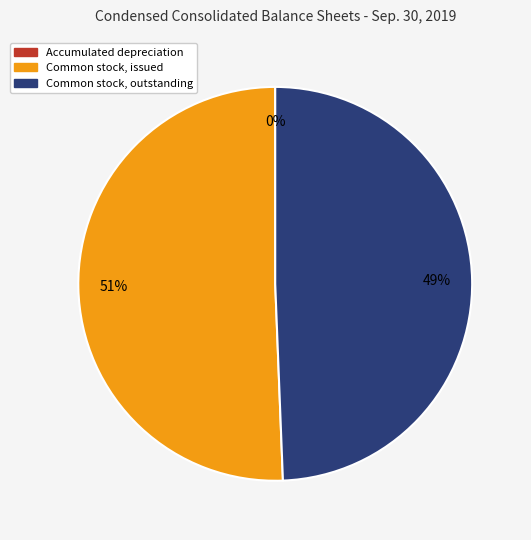

Is it true that Common stock, issued is 64% of the pie?

False